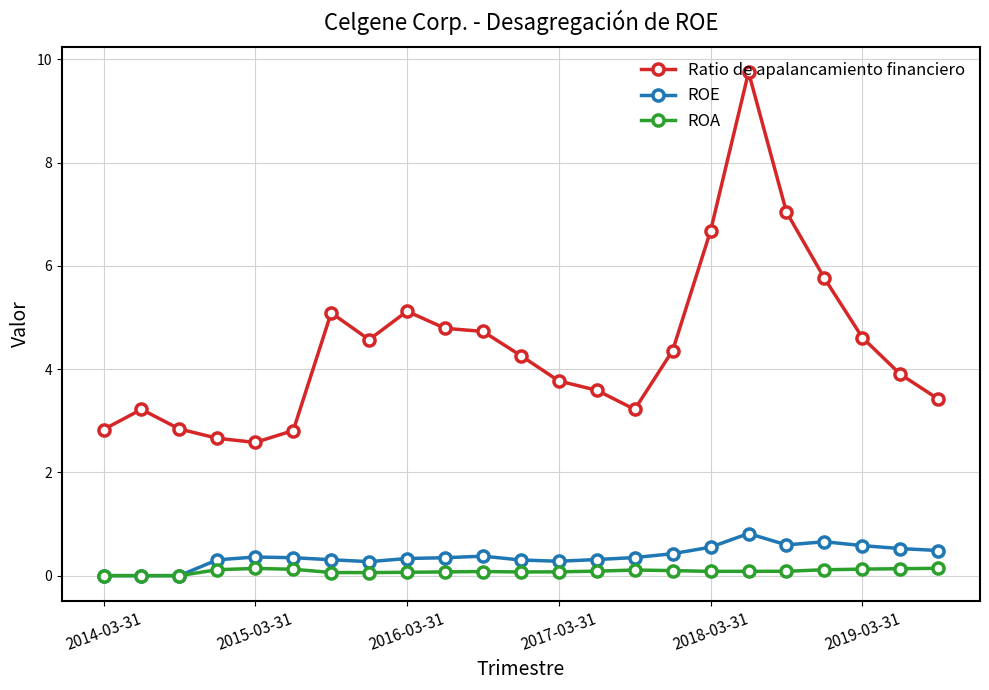

Which series has the largest total across all categories?

Ratio de apalancamiento financiero